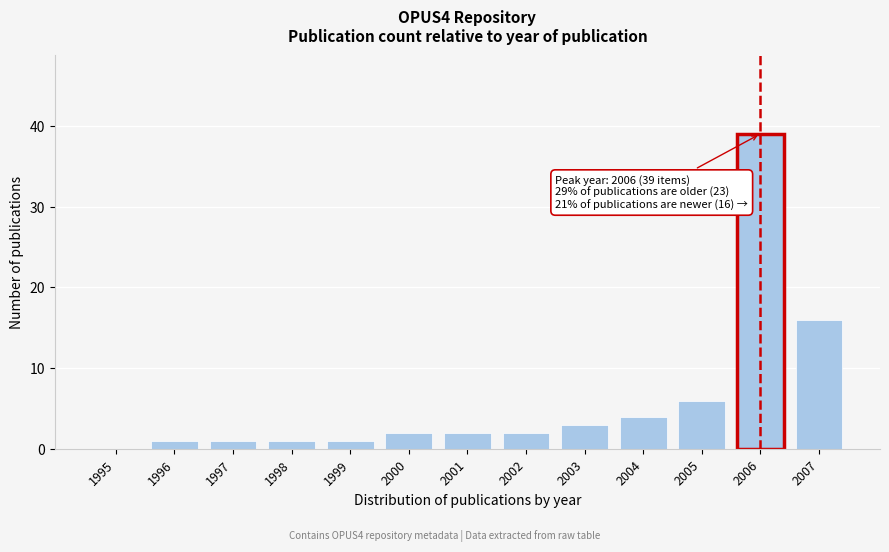

Reading right to left, list all the values displayed in this chart.

2007=16	2006=39	2005=6	2004=4	2003=3	2002=2	2001=2	2000=2	1999=1	1998=1	1997=1	1996=1	1995=0